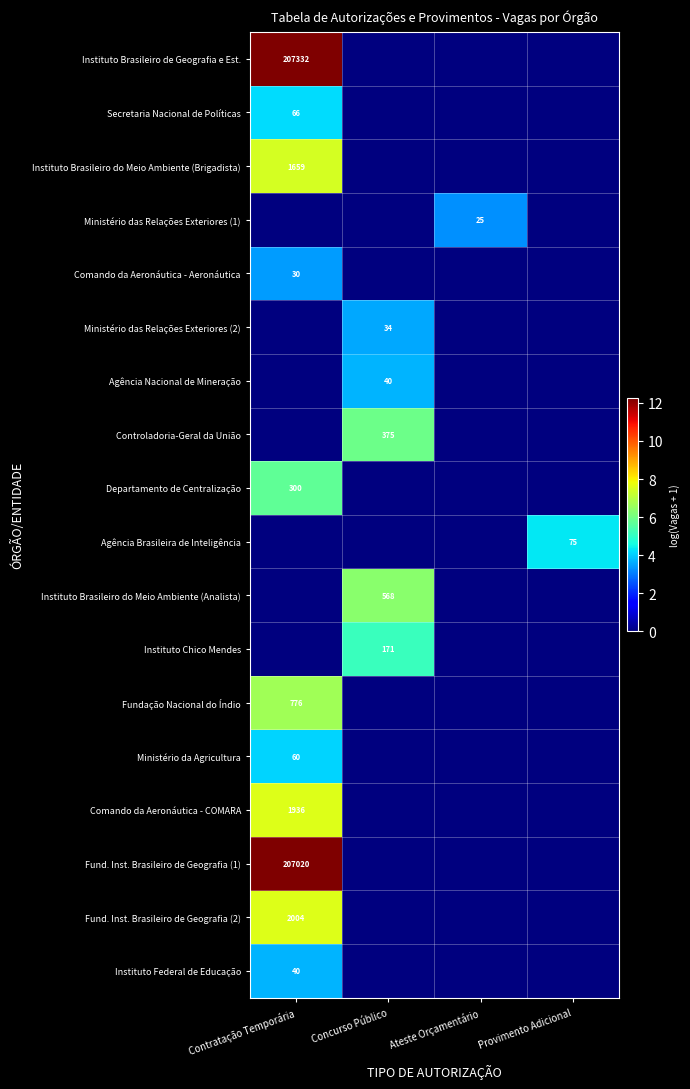

Is the value of Ministério das Relações Exteriores (1) at Ateste Orçamentário greater than the value of Ministério das Relações Exteriores (2) at Concurso Público?

No